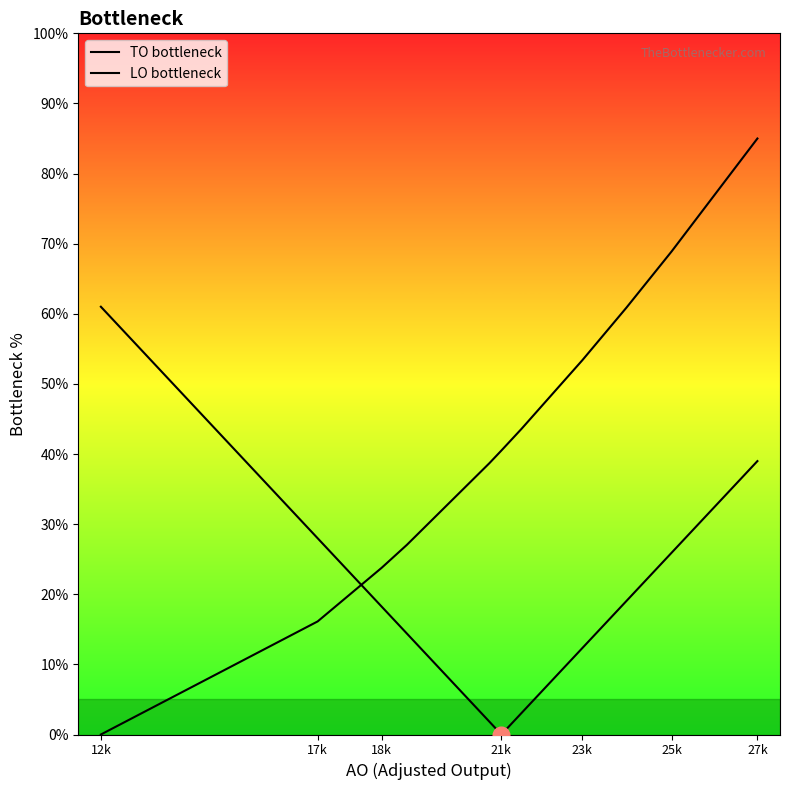

How many times do LO bottleneck and TO bottleneck cross each other?

1